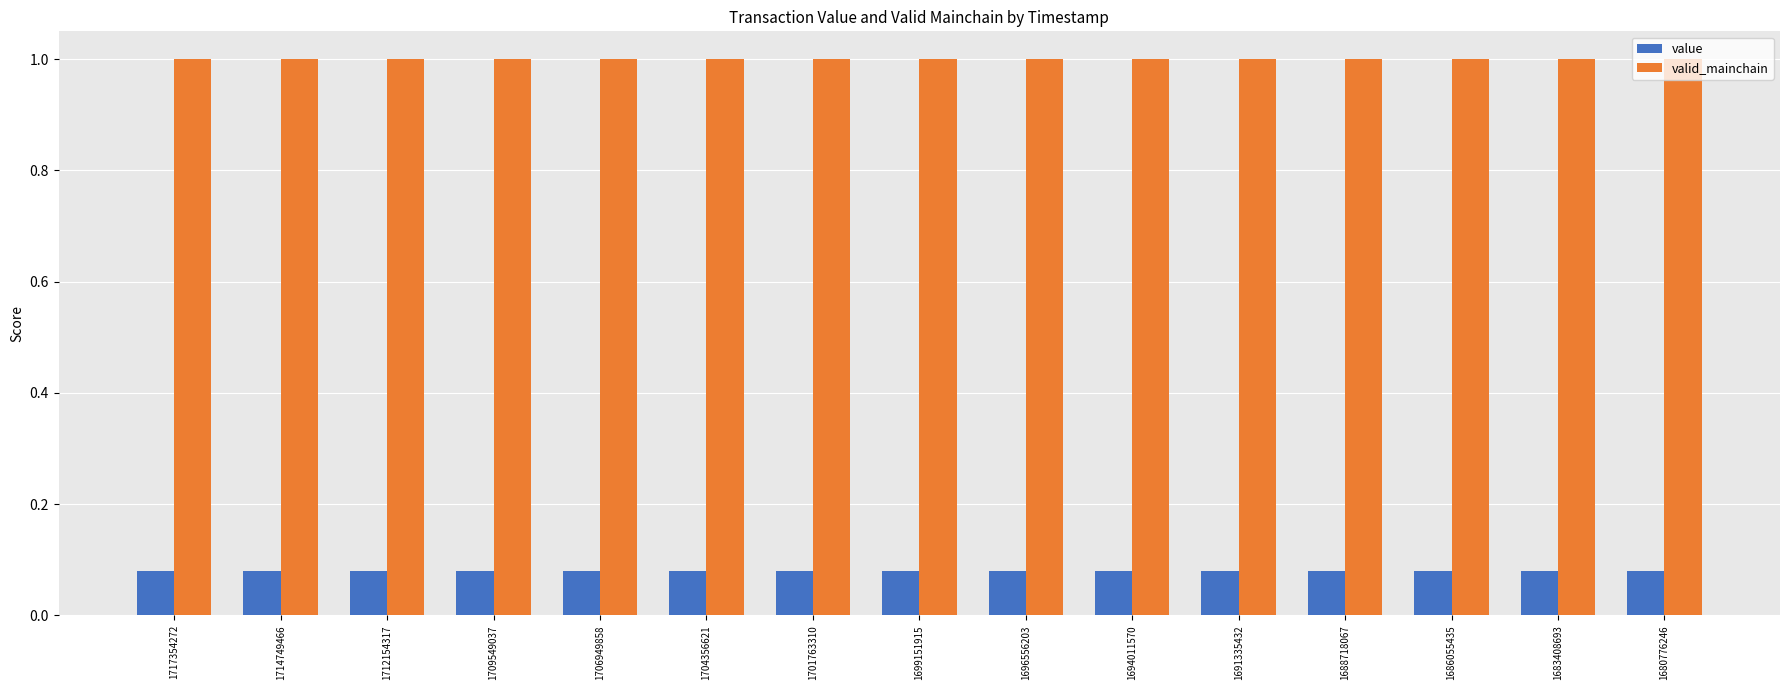

Rank the series by their maximum value, from highest to lowest.

valid_mainchain, value